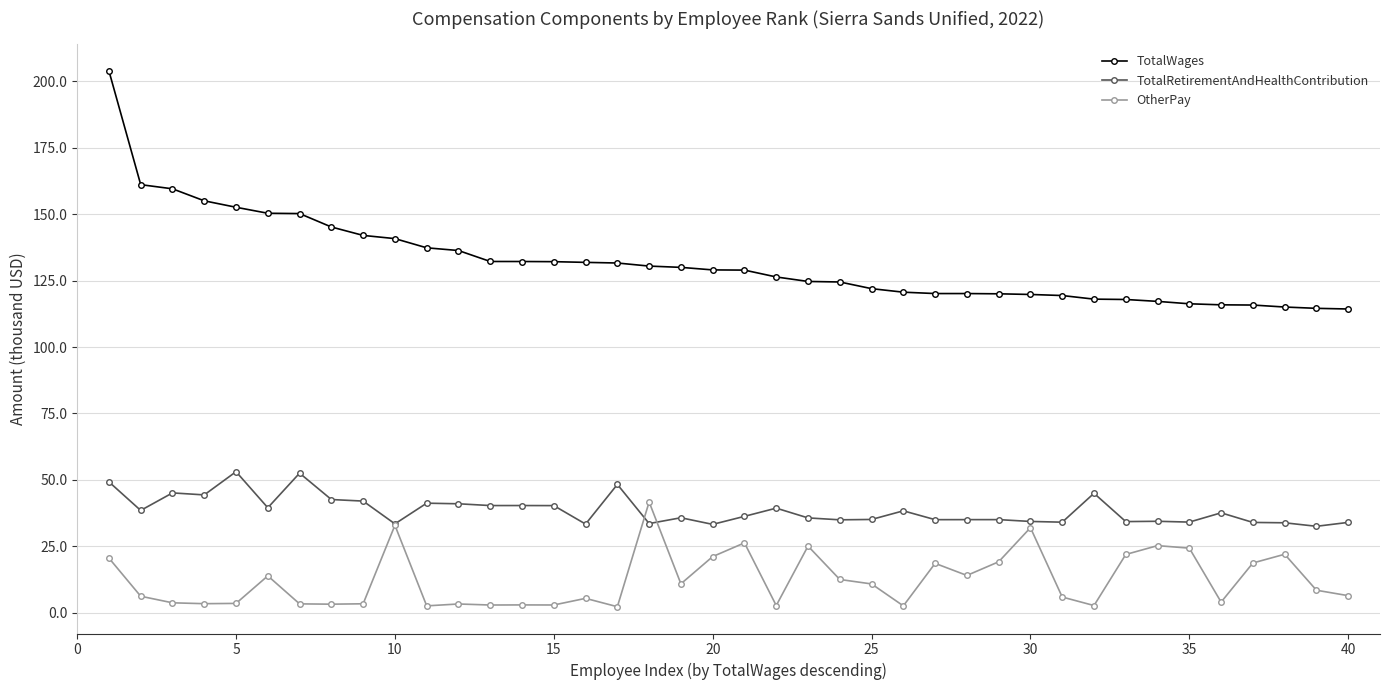

Which series ends up on top after the final intersection of OtherPay and TotalRetirementAndHealthContribution?

TotalRetirementAndHealthContribution